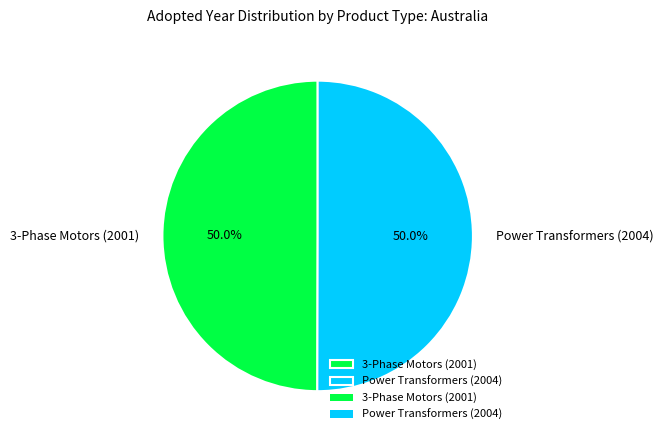

Approximately how many times larger is the value at Power Transformers (2004) compared to 3-Phase Motors (2001)?

1.0